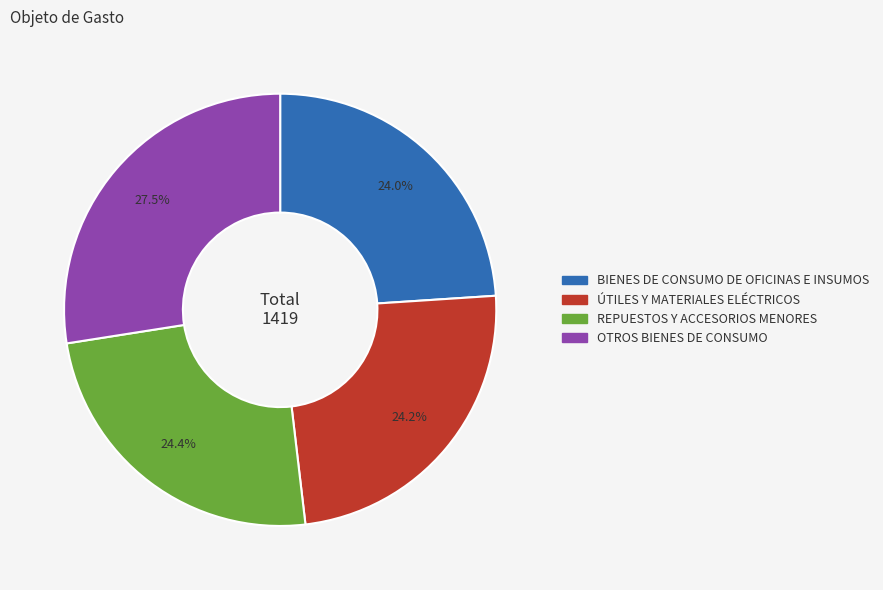

Count the number of slices in the pie.

4